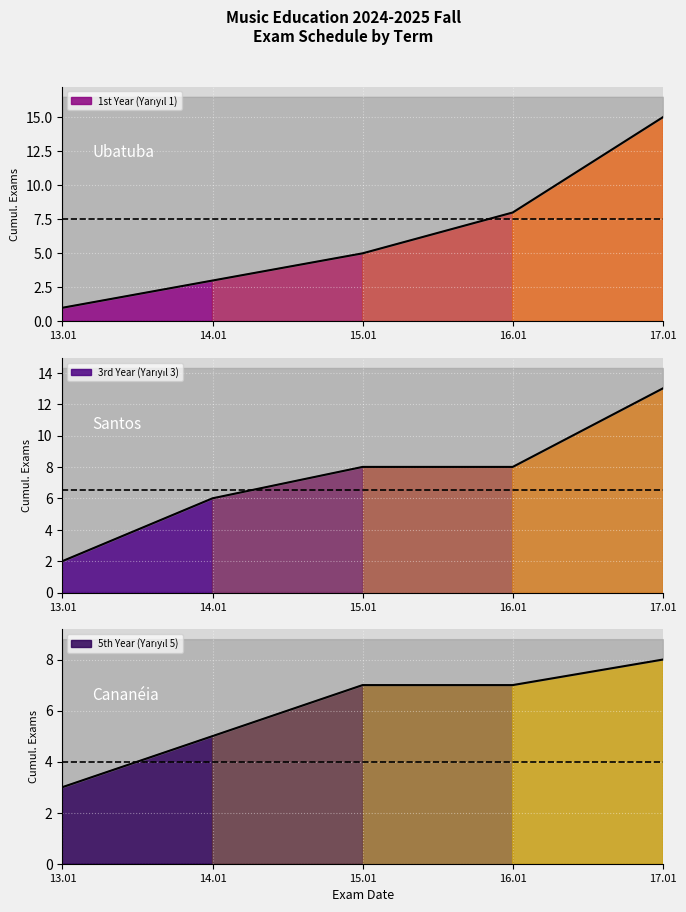

After their last crossing, which series has the higher values: 1st Year (Yarıyıl 1) or 5th Year (Yarıyıl 5)?

1st Year (Yarıyıl 1)